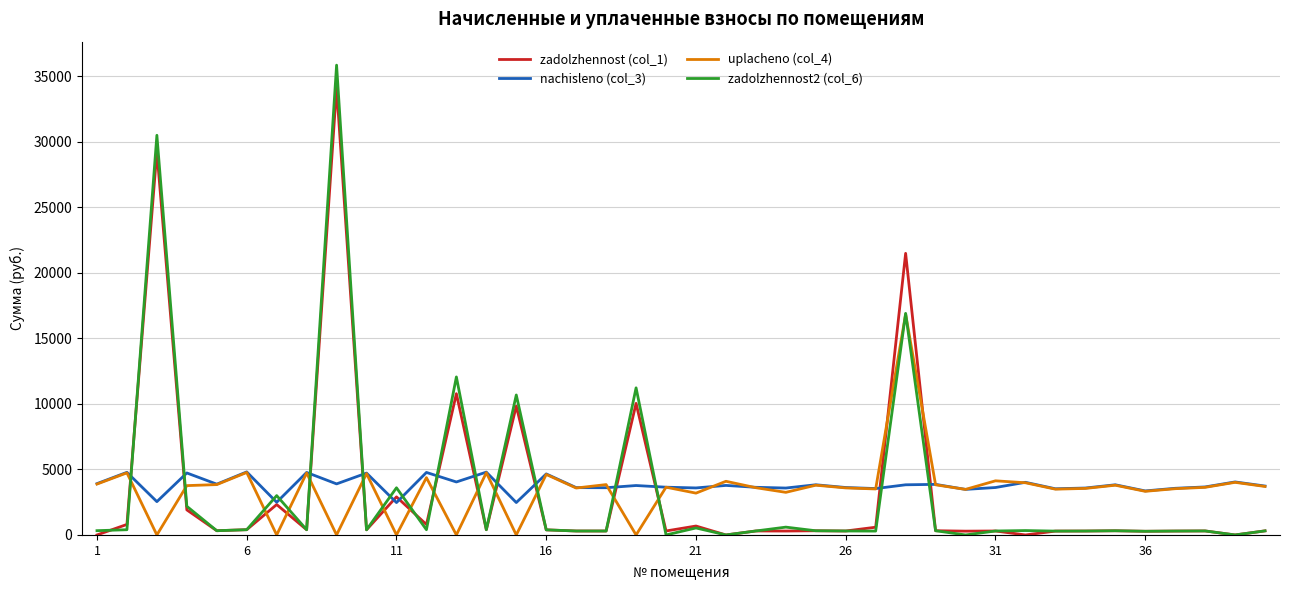

Which series ends up on top after the final intersection of zadolzhennost (col_1) and uplacheno (col_4)?

uplacheno (col_4)